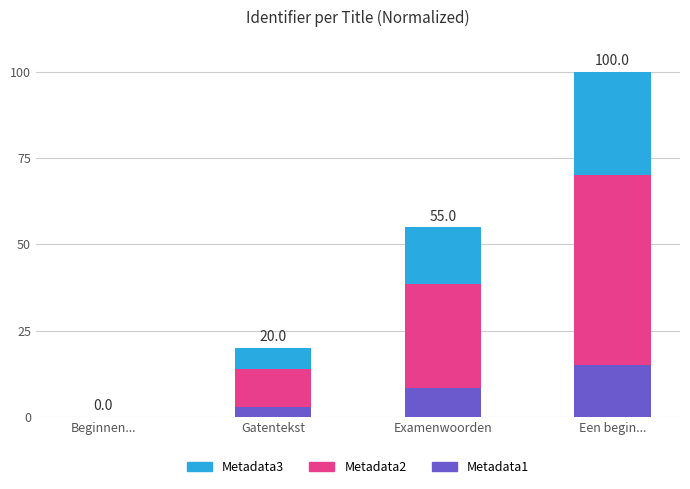

The value of Metadata1 at Beginnen... is 0.0. True or false?

True